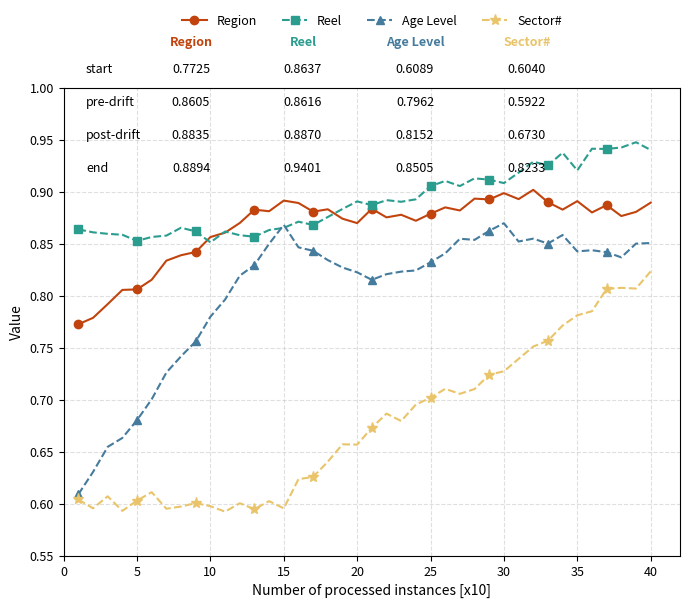

How many Reel values are between 0 and 1?

40